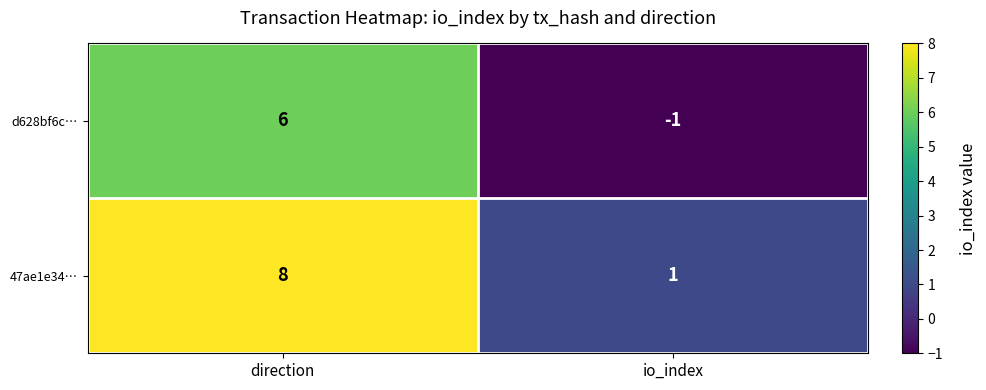

Reading left to right, what are all the values shown in this chart?

d628bf6c…: 6	-1
47ae1e34…: 8	1